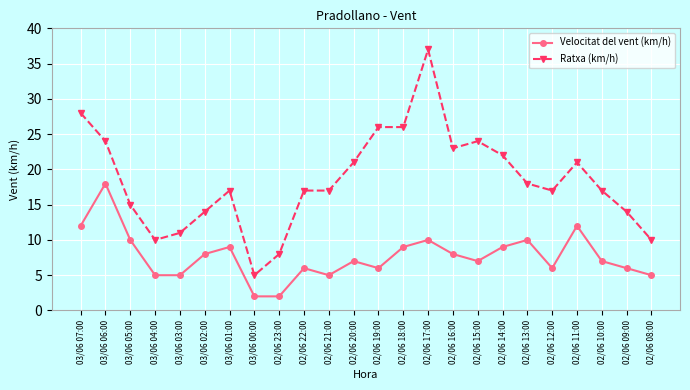

List the series in order of their overall mean, highest first.

Ratxa (km/h), Velocitat del vent (km/h)